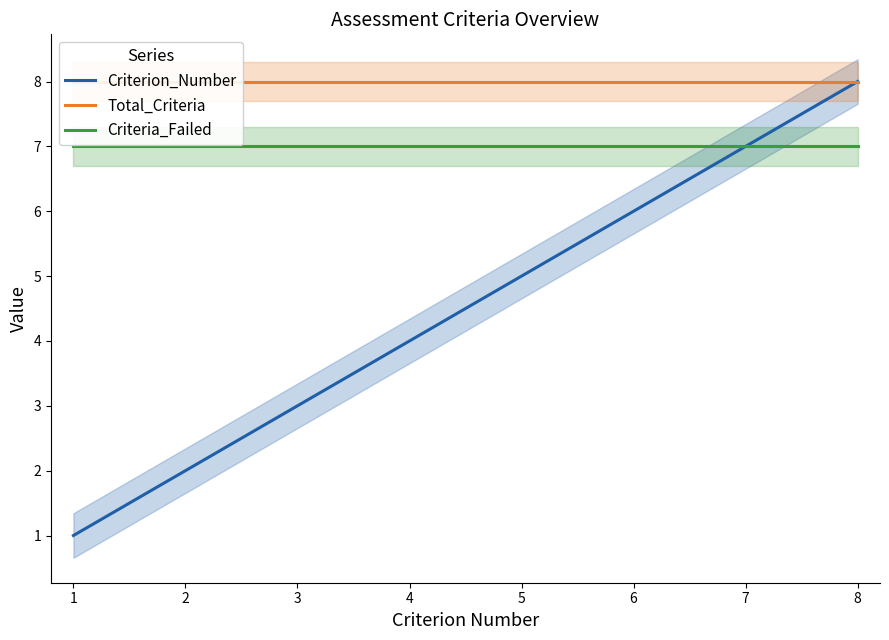

True or false: Criterion_Number and Criteria_Failed cross at least once.

False